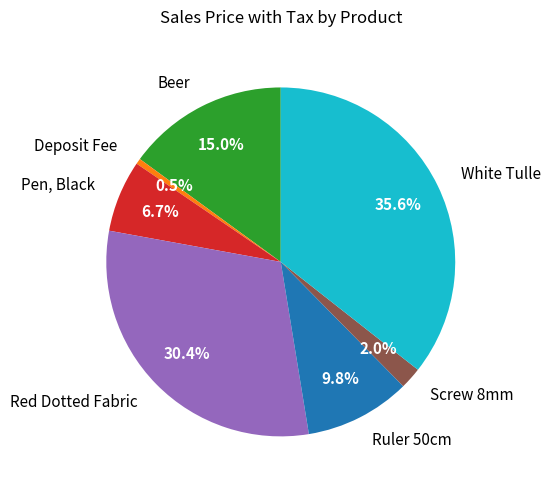

Count the number of slices in the pie.

7